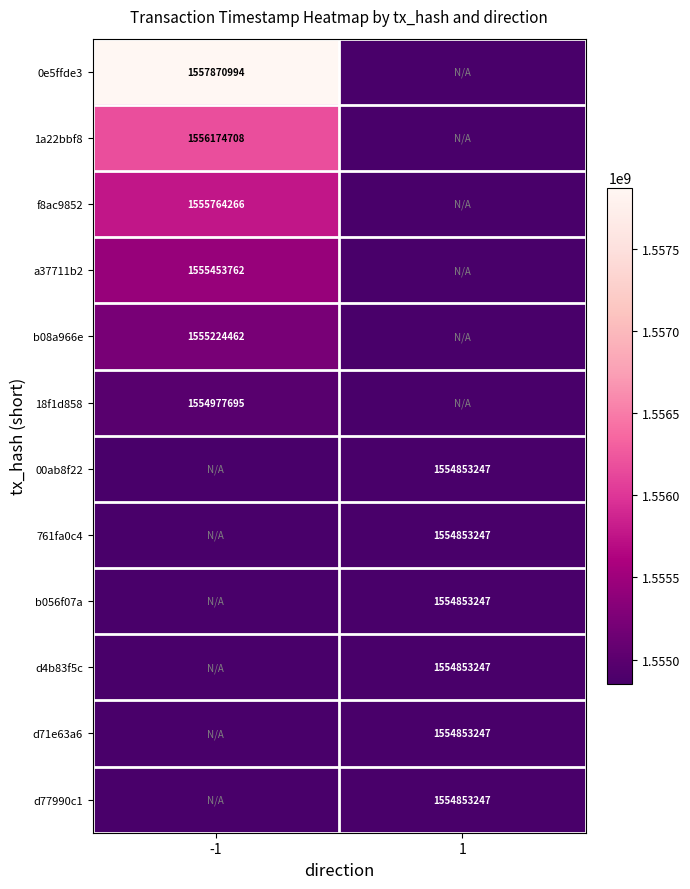

The value of f8ac9852 at -1 is 1555764266. True or false?

True